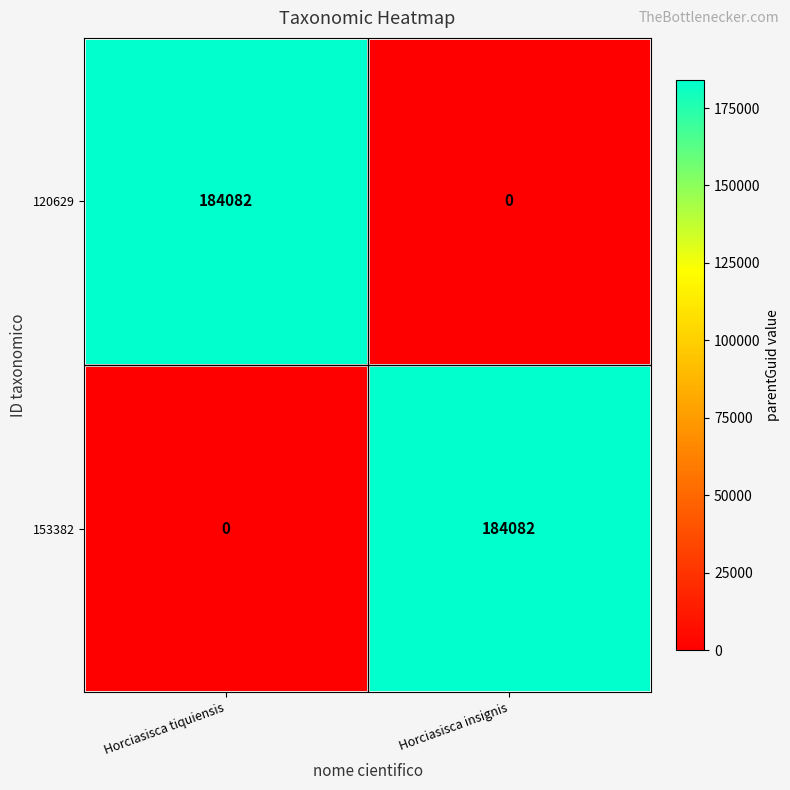

What is the total value across all series at Horciasisca insignis?

184082